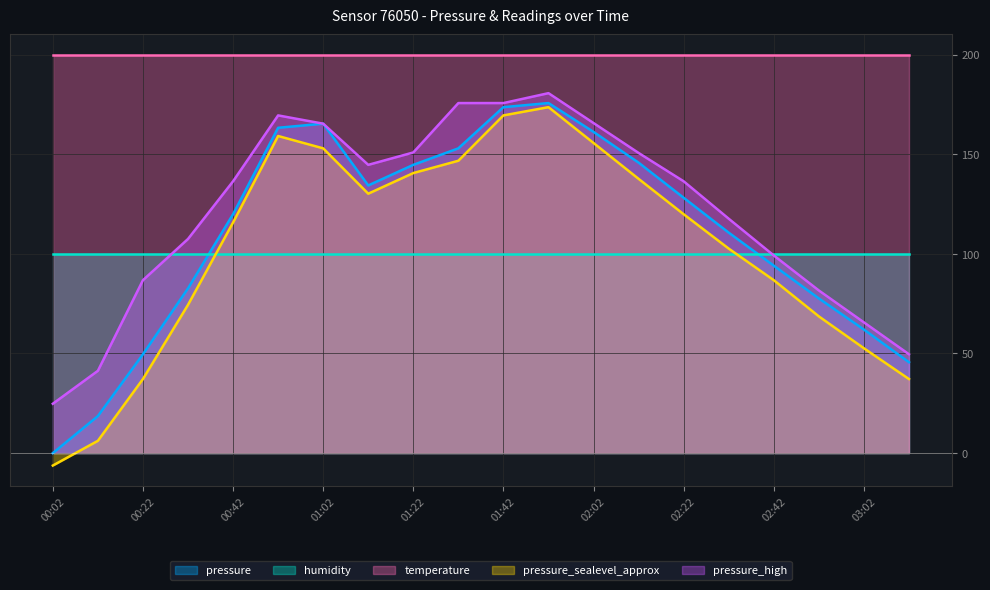

List the series in order of their peak value, highest first.

temperature, pressure_high, pressure, pressure_sealevel_approx, humidity